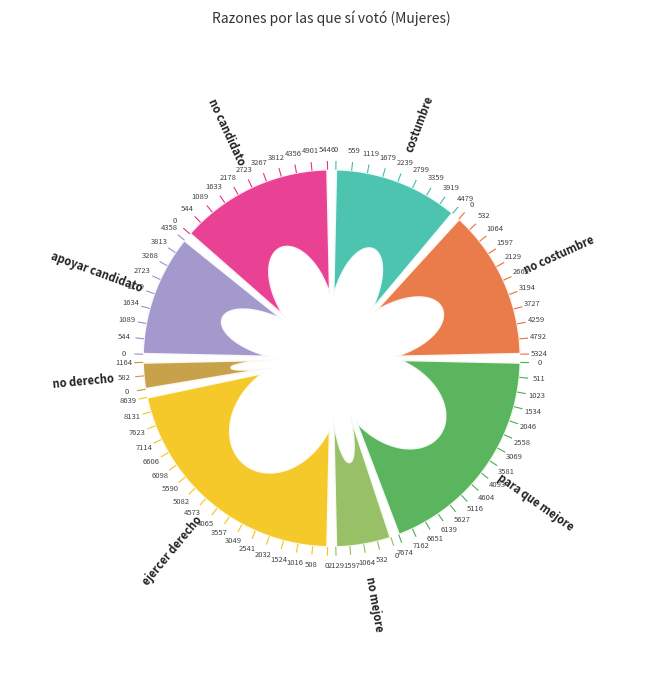

Approximately how many times larger is the value at No por apoyar candidato compared to Para ejercer derecho?

0.6